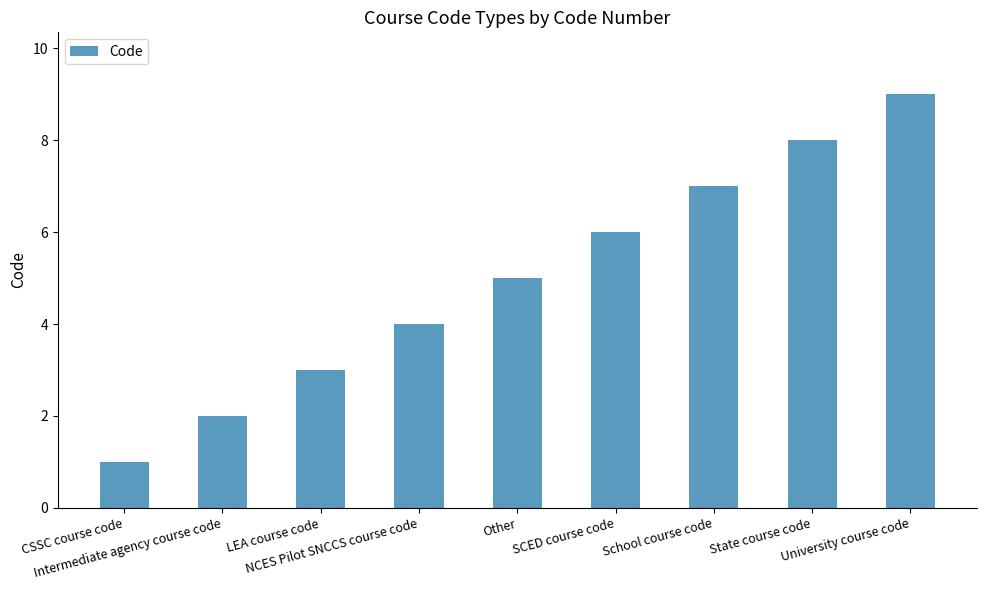

Between School course code and CSSC course code, which is larger?

School course code